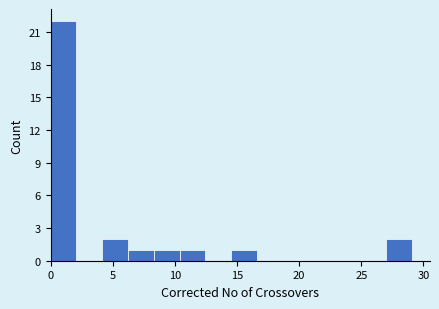

Reading left to right, transcribe this chart: for each bar, give the range it covers on the x-axis and its height. Neither the bar edges nor the heights are printed on the chart, so give them approximately, as read against the axes.

0.0 to 2.0: 22
2.0 to 4.0: 0
4.0 to 6.0: 2
6.0 to 8.5: 1
8.5 to 10.5: 1
10.5 to 12.5: 1
12.5 to 14.5: 0
14.5 to 16.5: 1
16.5 to 18.5: 0
18.5 to 20.5: 0
20.5 to 23.0: 0
23.0 to 25.0: 0
25.0 to 27.0: 0
27.0 to 29.0: 2